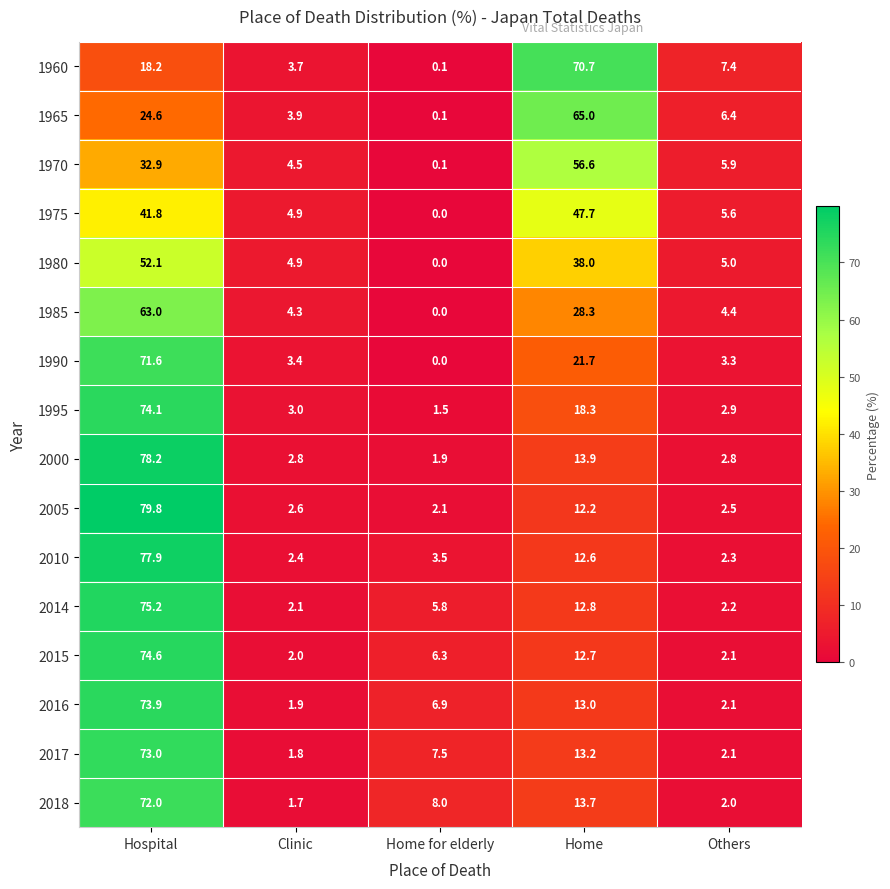

What is the highest value of the 1965 series?

65.0